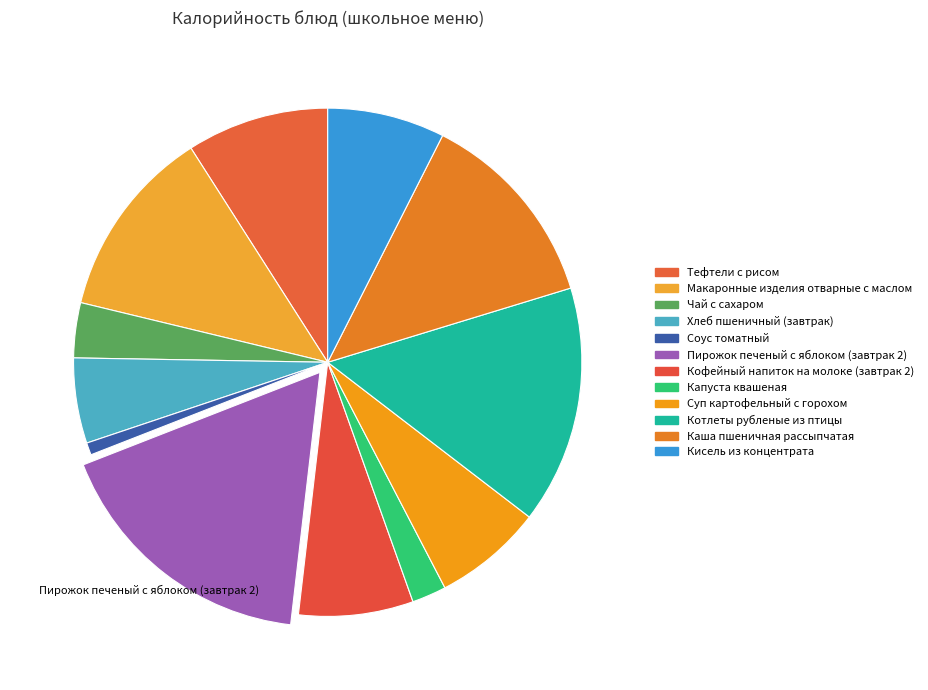

Count the number of slices in the pie.

12